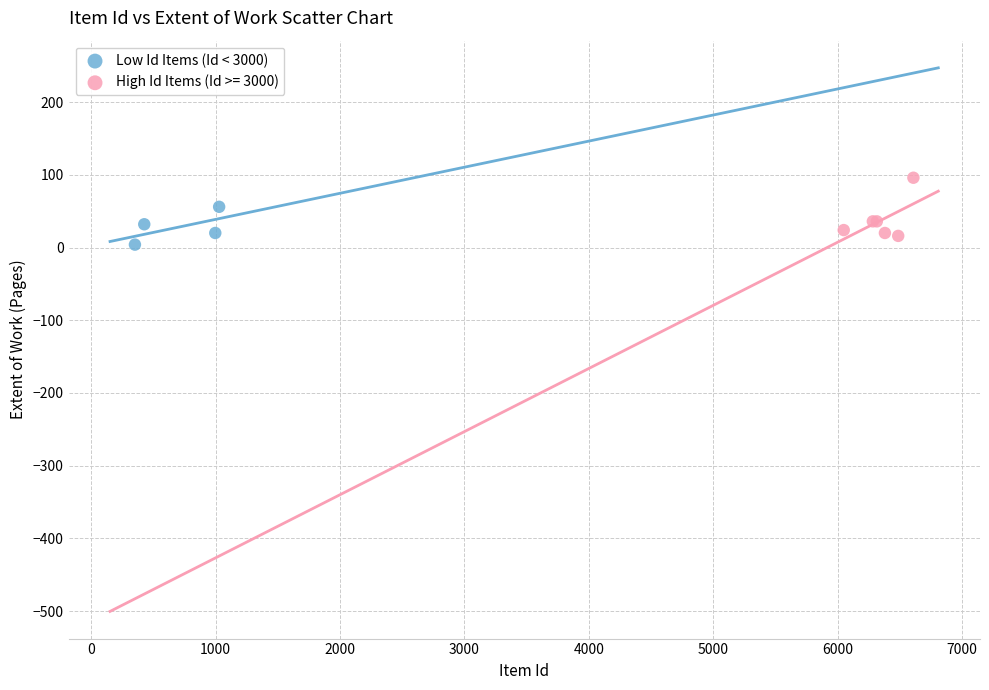

Which series reaches the maximum Y coordinate?

High Id Items (Id >= 3000)